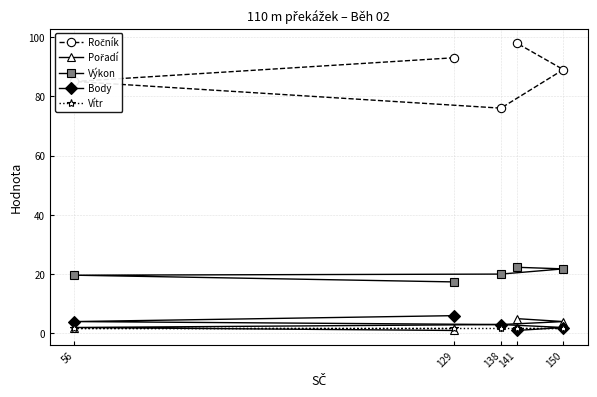

Rank the categories by Body value from lowest to highest.

141, 150, 138, 56, 129